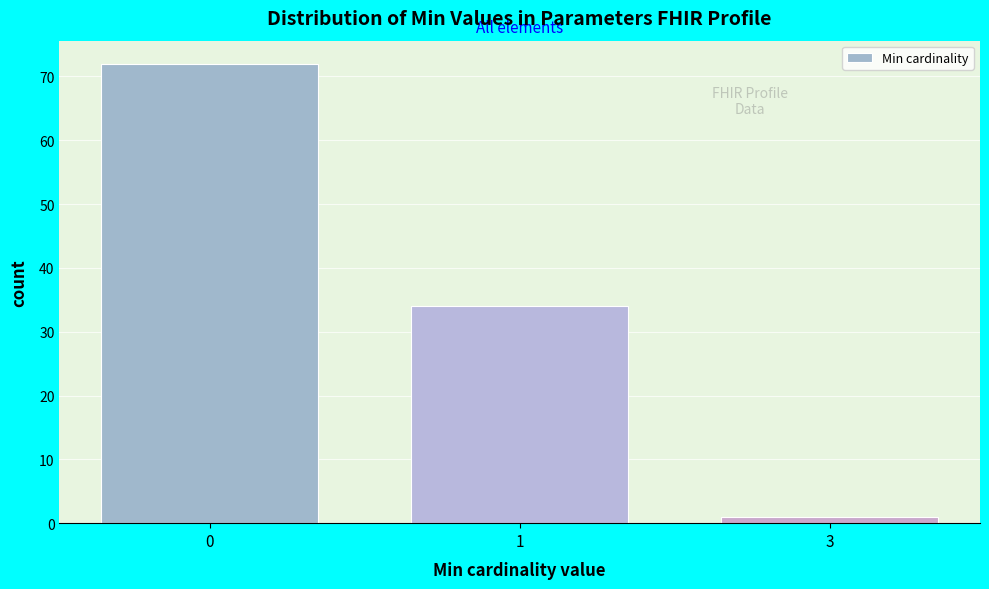

Reading right to left, extract all data points from this chart.

3=1	1=34	0=72